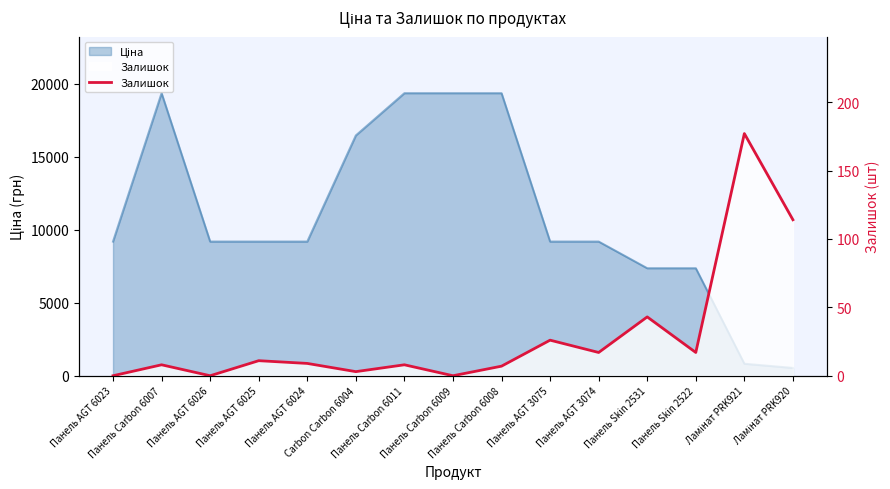

What is the change in value from Carbon Carbon 6004 to Панель Carbon 6009?

-3